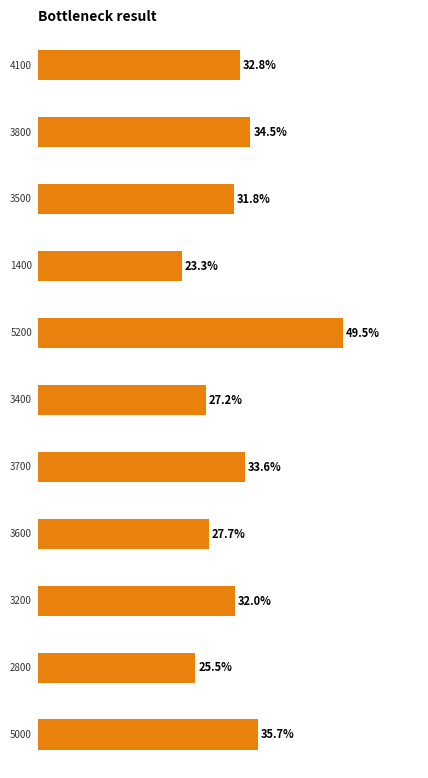

What is the smallest value displayed?

23.3